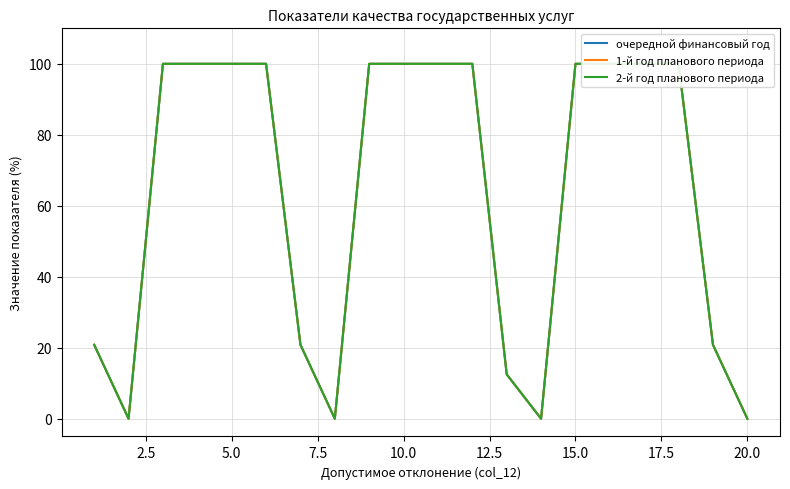

Is the value of очередной финансовый год at 15.0 greater than the value of 1-й год планового периода at 17?

No